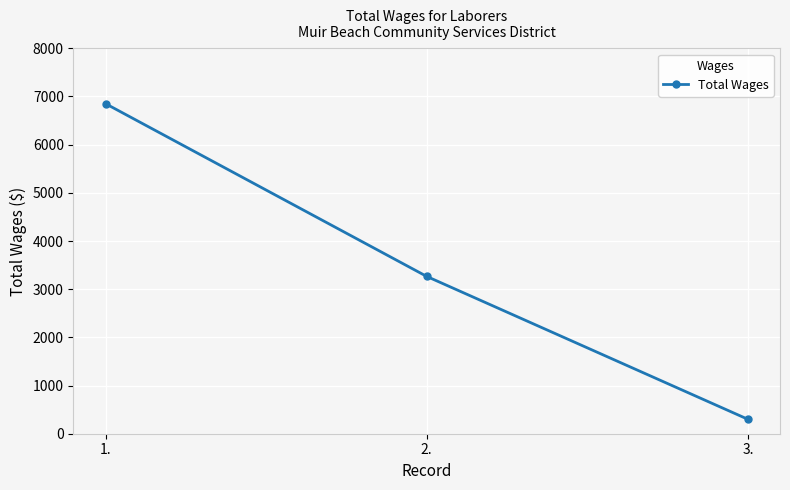

Where is the data nearest to the value 3575?

2.